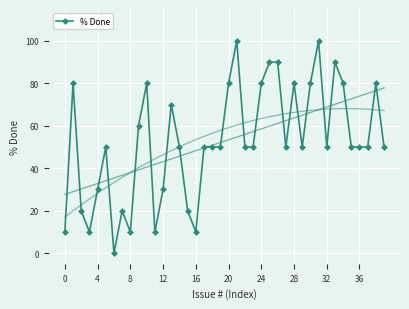

How many data points are less than 50?

11